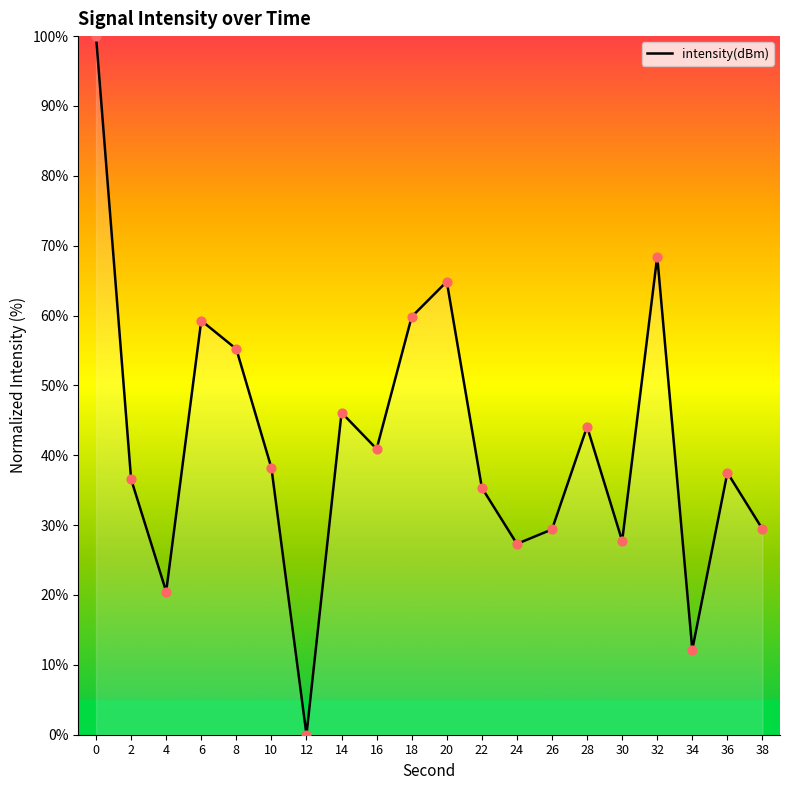

Between 28 and 36, which is larger?

28